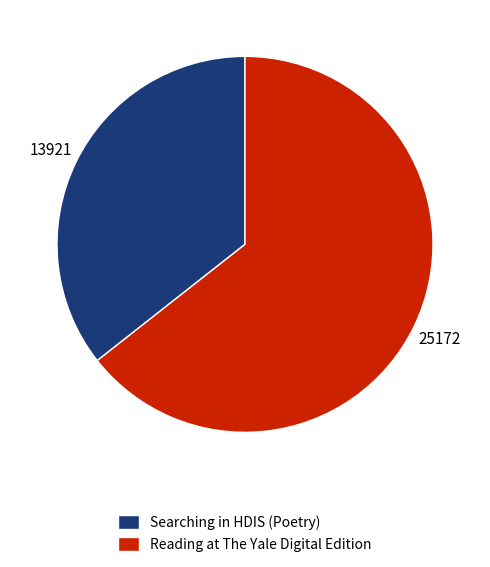

Is it true that Searching in HDIS (Poetry) is 36% of the pie?

True